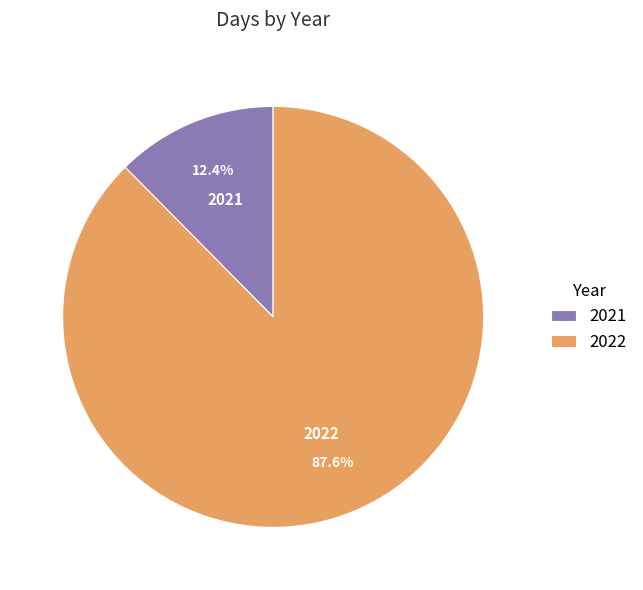

True or false: 2022 accounts for 88% of the total.

True